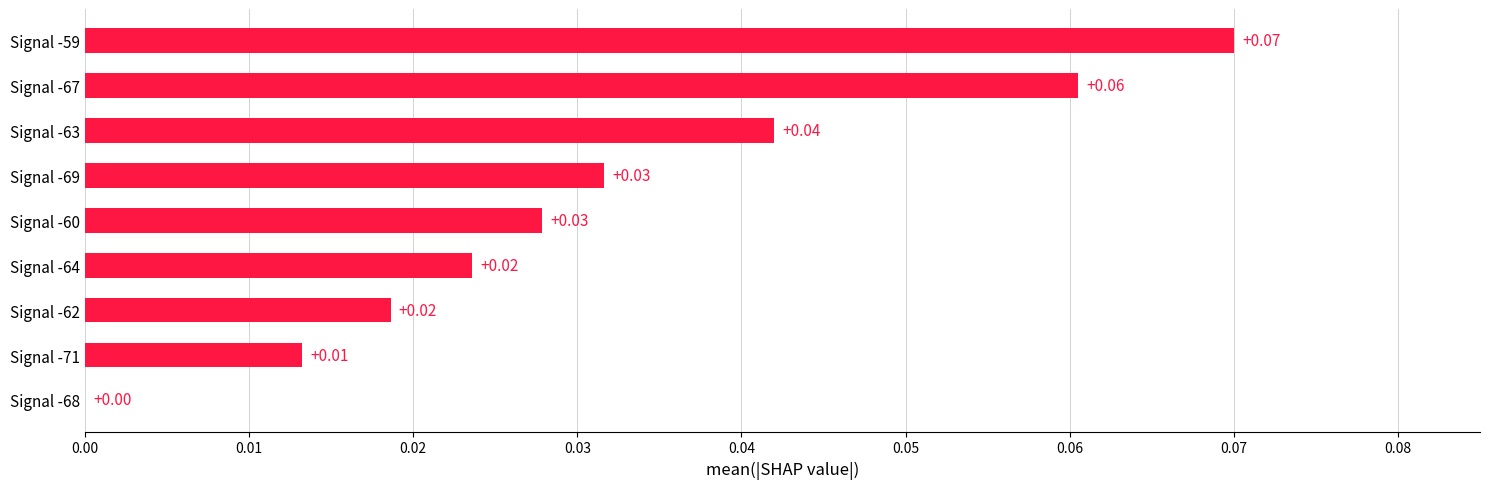

Does the chart contain stacked bars?

No